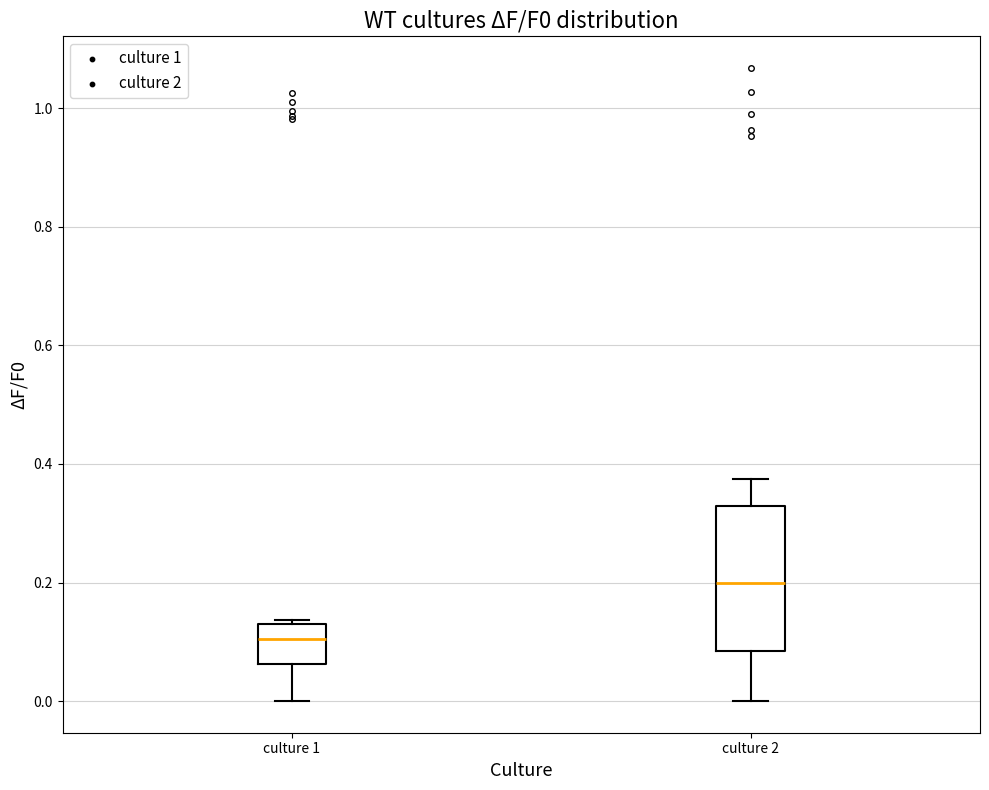

Which box's median line is the lowest?

culture 1